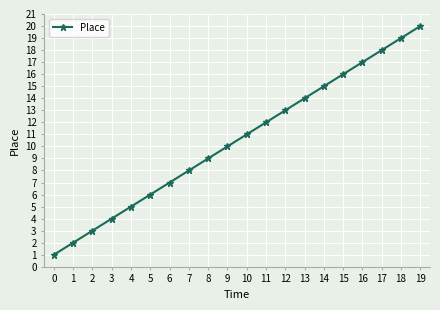

Does the chart have visible grid lines?

Yes